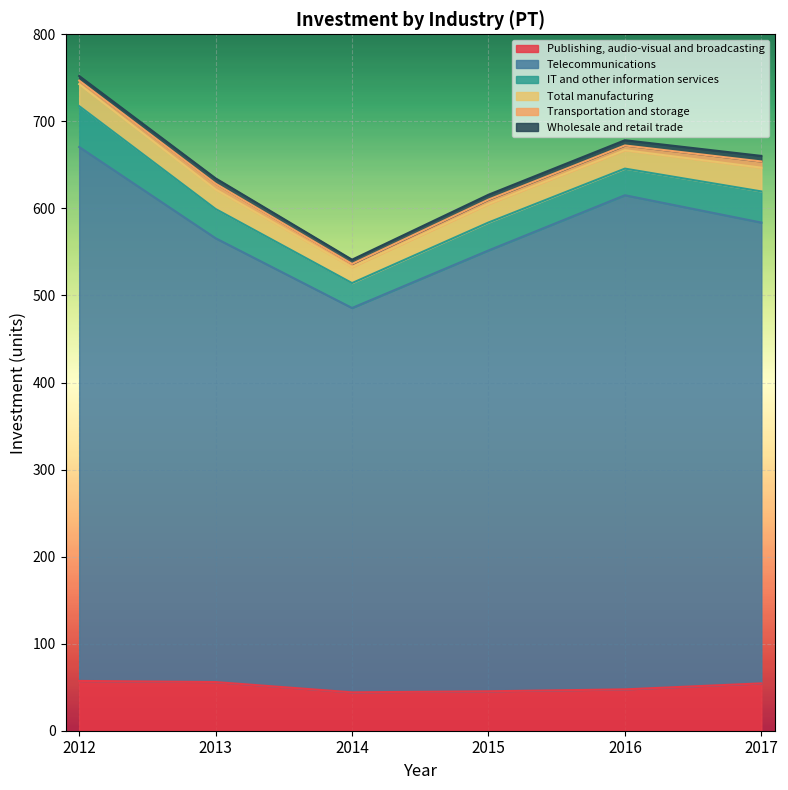

What is the value of the Total manufacturing point at the 5th from the left?

21.2